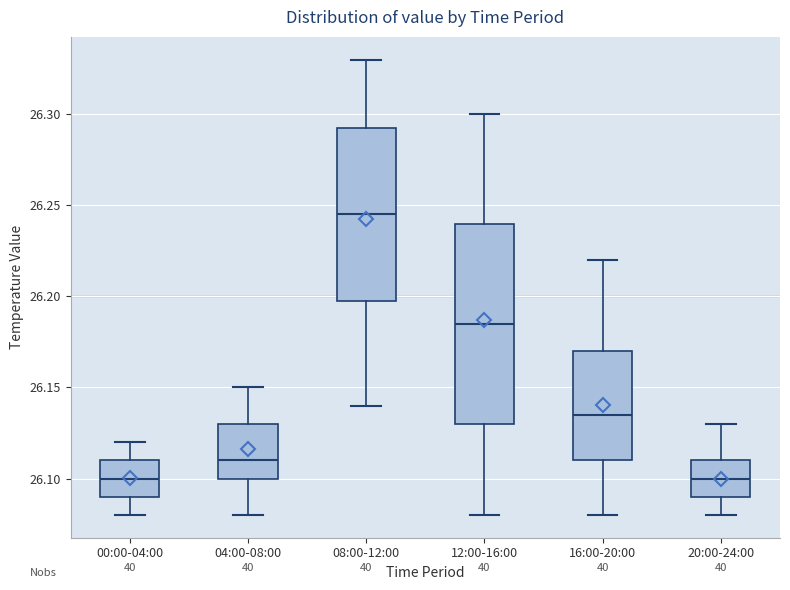

Reading left to right, read every box against the y-axis: the position of its median line, the range the box covers, and the ends of its whiskers. The values are not printed on the chart, so give them approximately, as read against the axis.

00:00-04:00: median 26.100, box 26.090 to 26.110, whiskers 26.080 to 26.120
04:00-08:00: median 26.110, box 26.100 to 26.130, whiskers 26.080 to 26.150
08:00-12:00: median 26.245, box 26.200 to 26.295, whiskers 26.140 to 26.330
12:00-16:00: median 26.185, box 26.130 to 26.240, whiskers 26.080 to 26.300
16:00-20:00: median 26.135, box 26.110 to 26.170, whiskers 26.080 to 26.220
20:00-24:00: median 26.100, box 26.090 to 26.110, whiskers 26.080 to 26.130